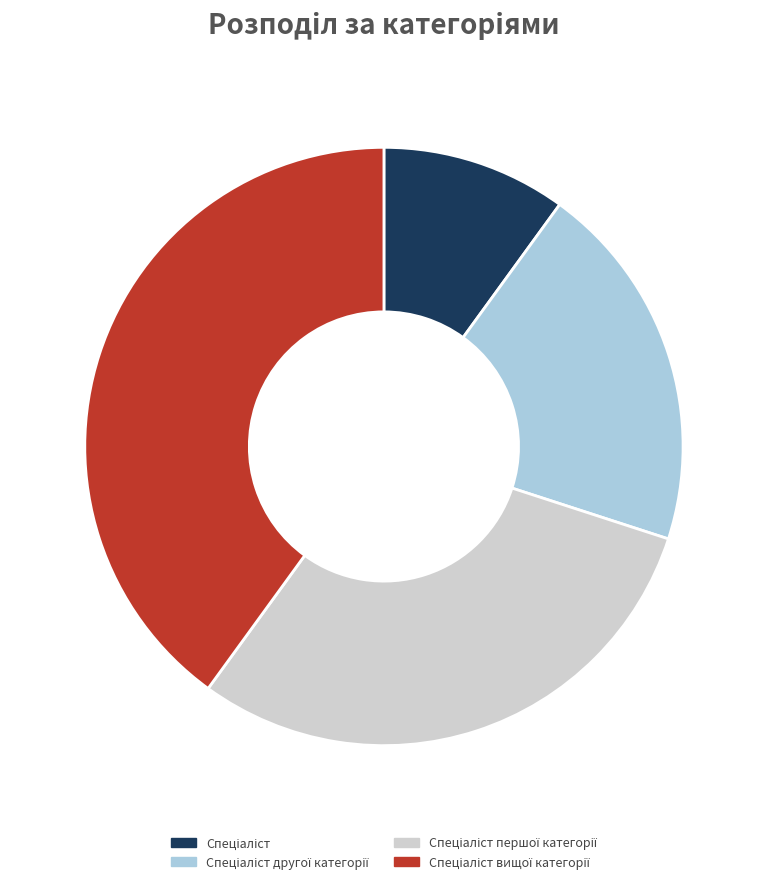

Does any single category account for the majority?

No